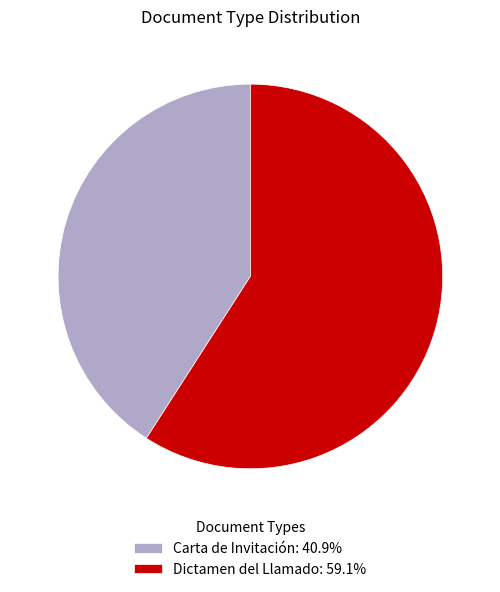

Is it true that Carta de Invitación is 41% of the pie?

True